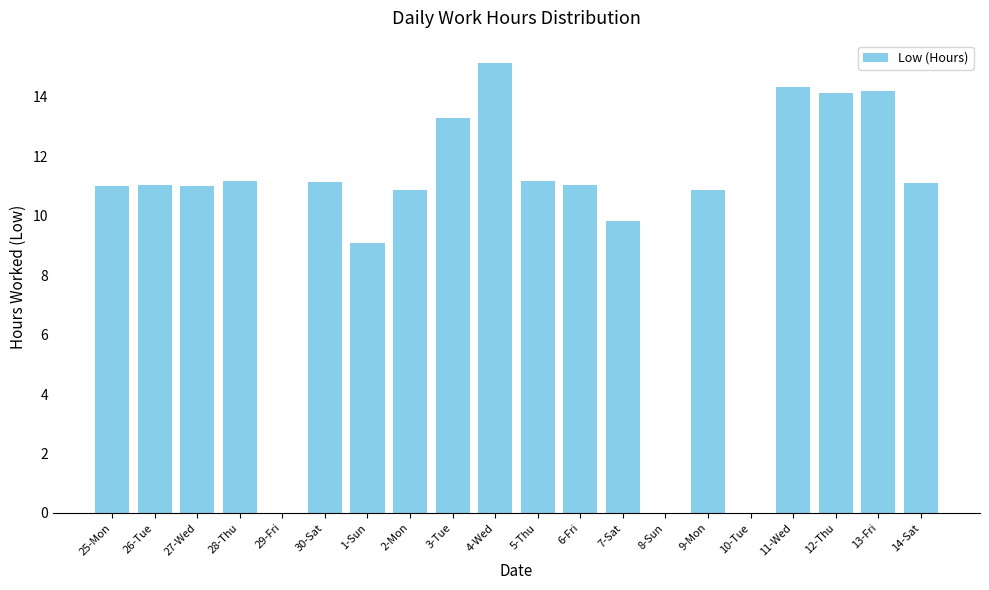

Count the number of data series in this chart.

1